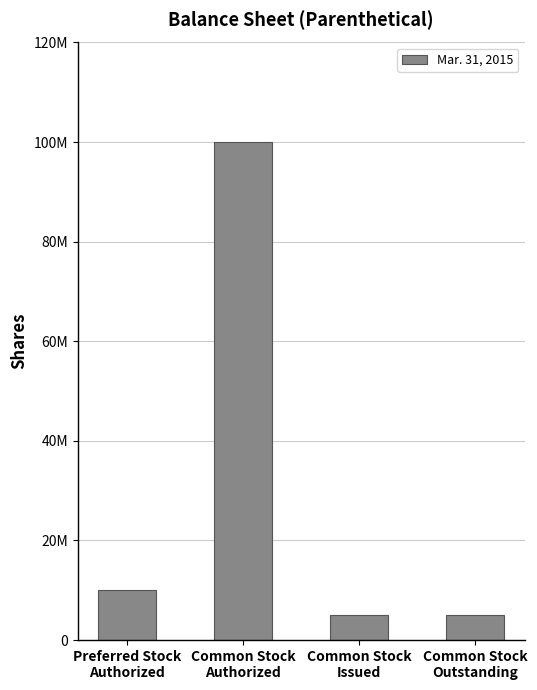

Does the chart contain any negative values?

No